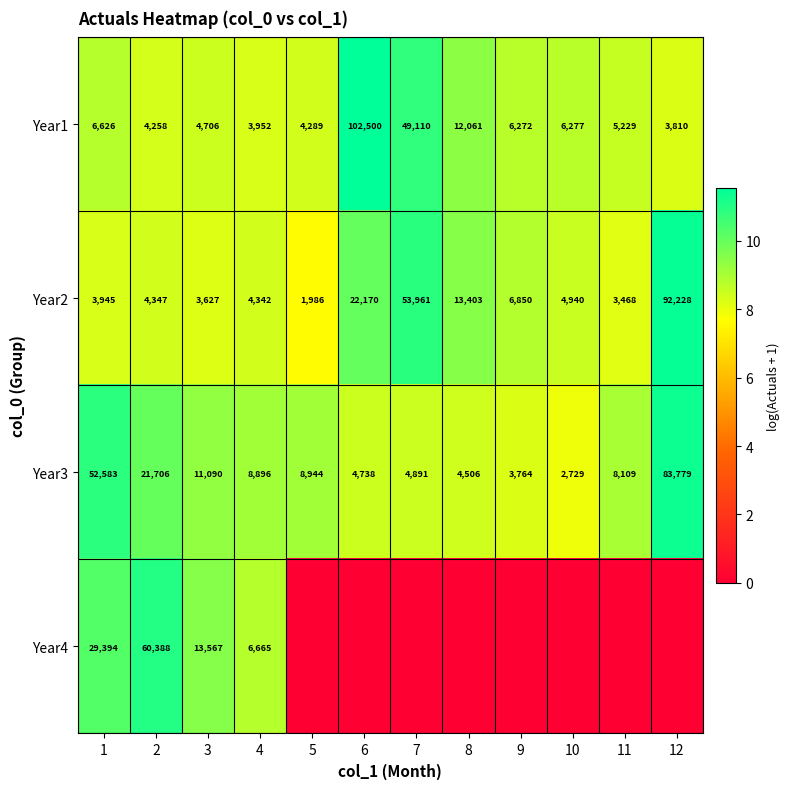

What is the sum of all Year3 values?

215735